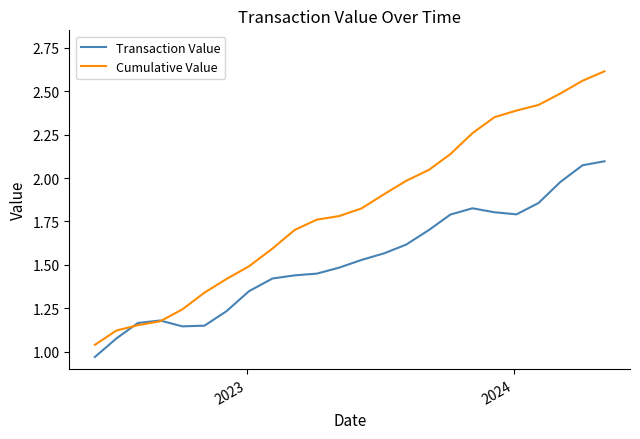

At how many categories does at least one series exceed 2?

9